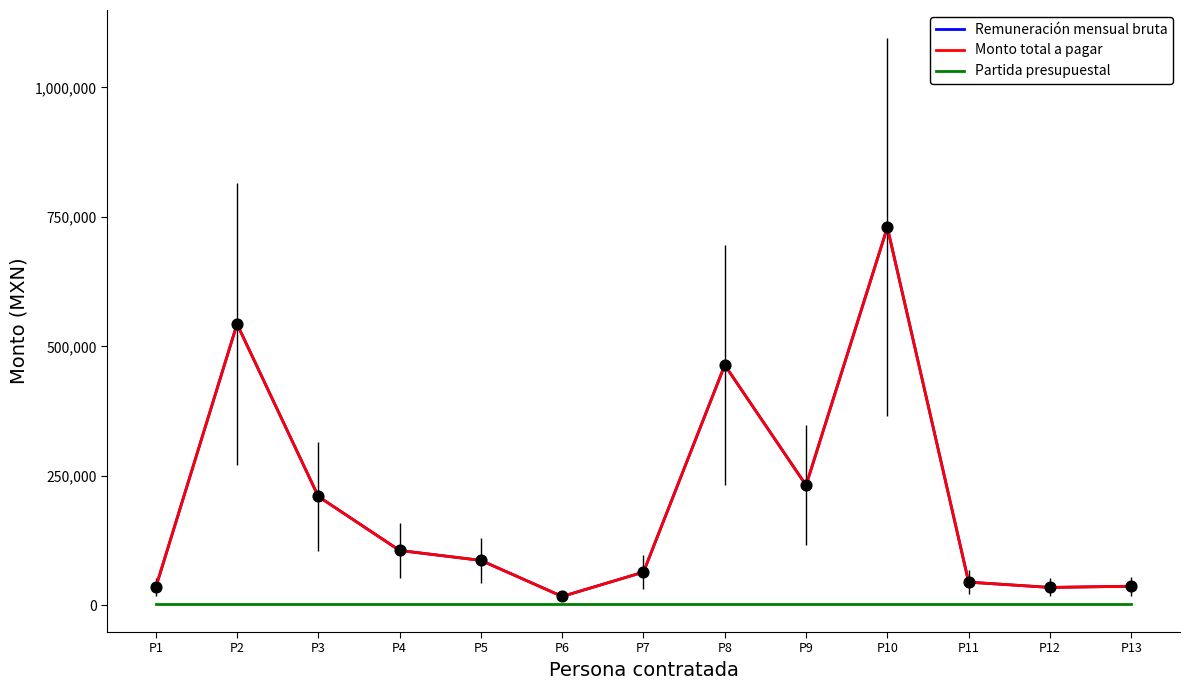

Does the chart have visible grid lines?

No